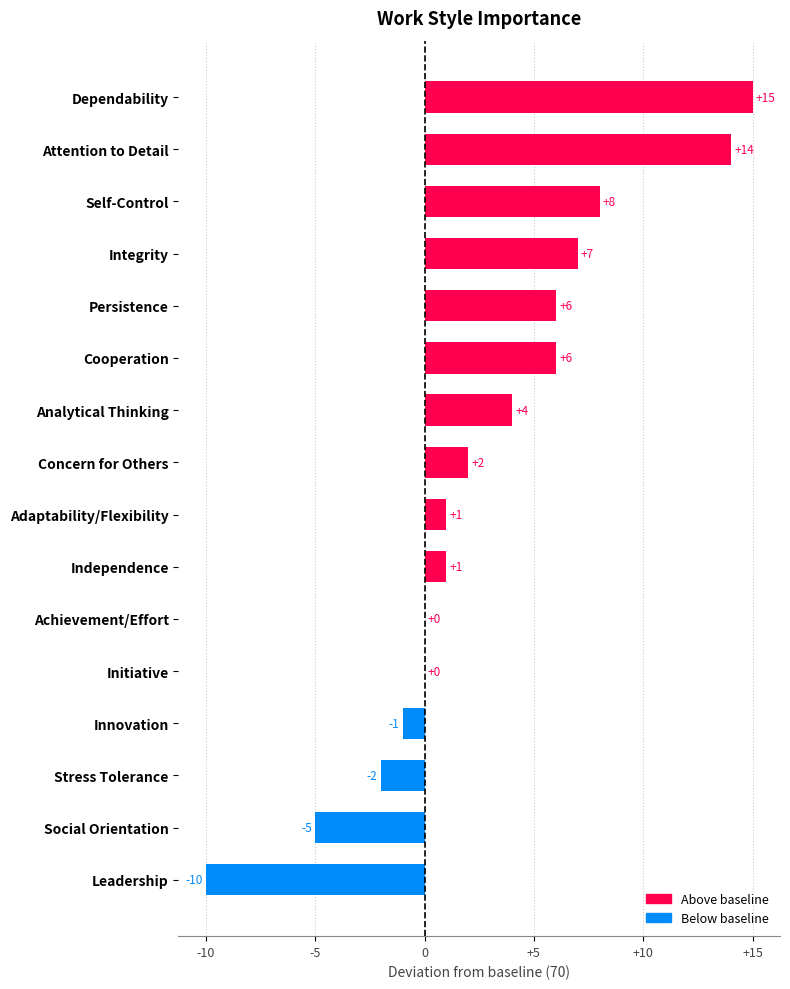

Is it true that the value at Persistence is 6?

True